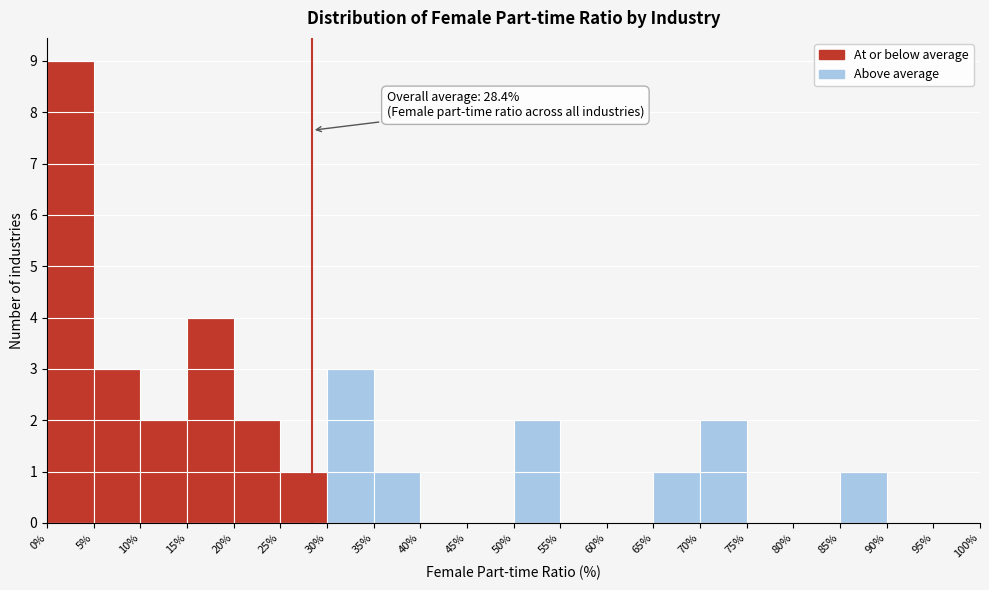

Over which range of the x-axis is the bar tallest?

0% to 5%